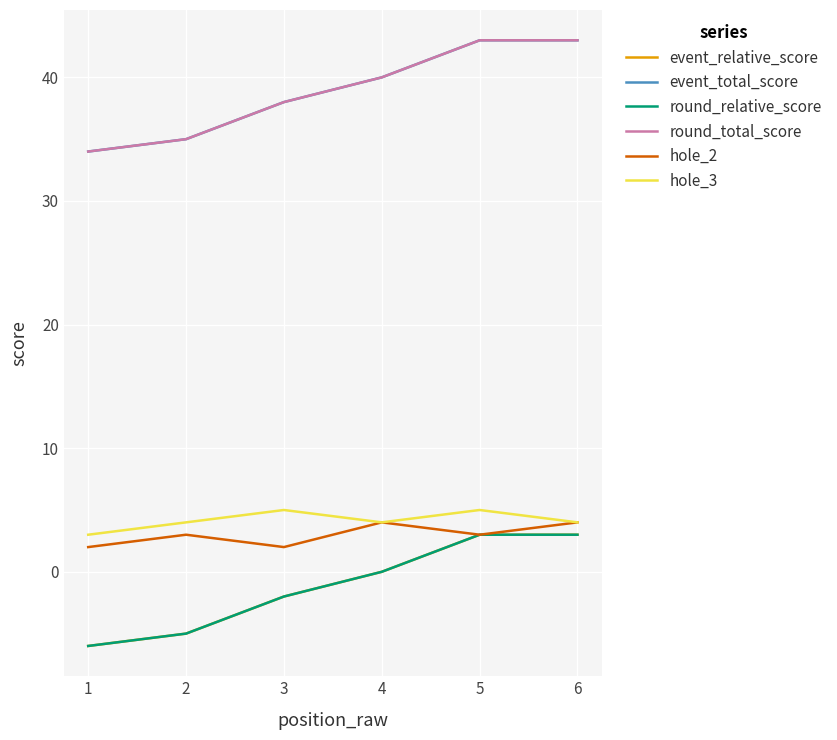

Reading left to right, what are all the values shown in this chart?

event_relative_score: 1=-6	2=-5	3=-2	4=0	5=3	6=3
event_total_score: 1=34	2=35	3=38	4=40	5=43	6=43
round_relative_score: 1=-6	2=-5	3=-2	4=0	5=3	6=3
round_total_score: 1=34	2=35	3=38	4=40	5=43	6=43
hole_2: 1=2	2=3	3=2	4=4	5=3	6=4
hole_3: 1=3	2=4	3=5	4=4	5=5	6=4